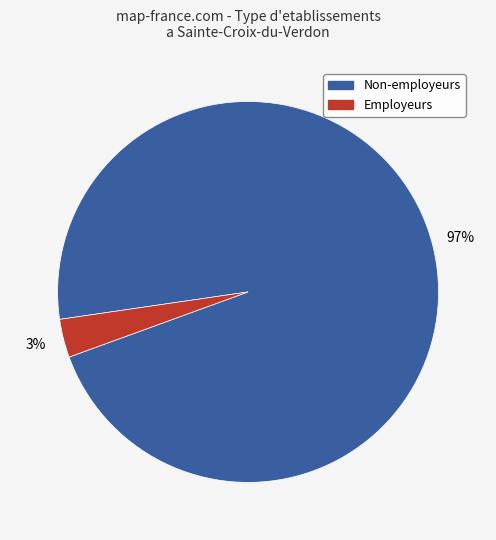

Which category has the smallest portion of the pie?

Employeurs